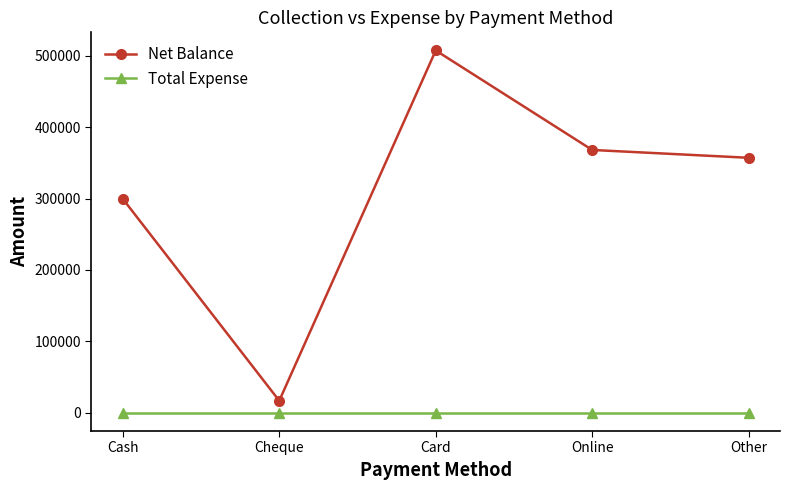

What is the difference between the second highest and second lowest values in the Net Balance series?

68360